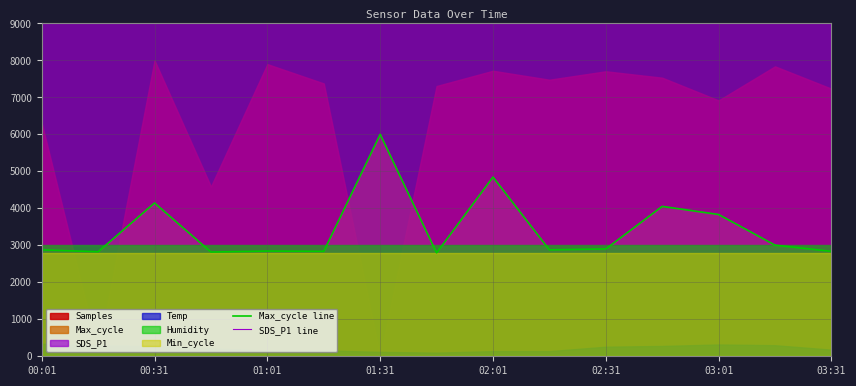

How many data points does each series have?

15